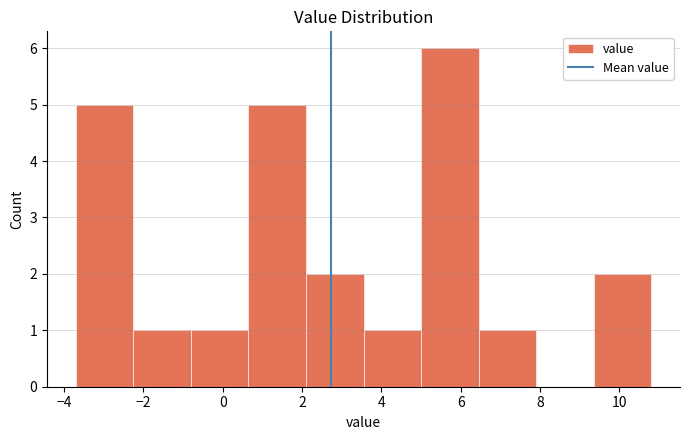

What is the height of the bar covering 6.45 to 7.90 on the x-axis? Neither the bar edges nor the heights are printed on the chart, so give them approximately, as read against the axes.

1